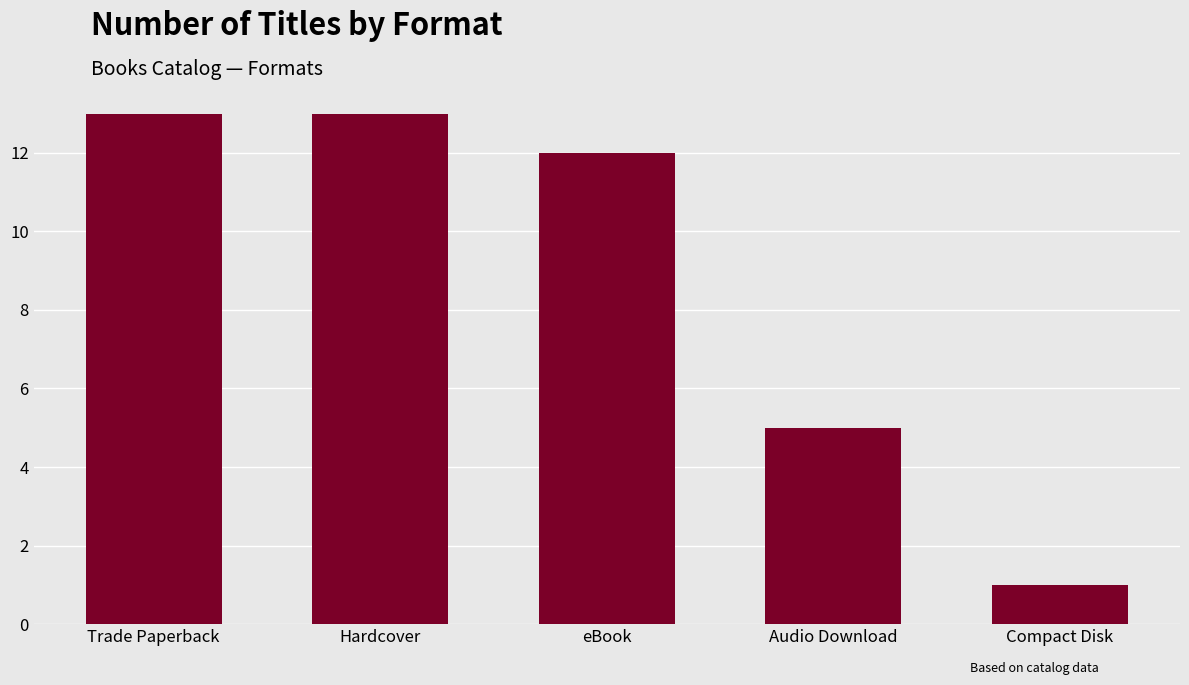

What is the smallest value displayed?

1